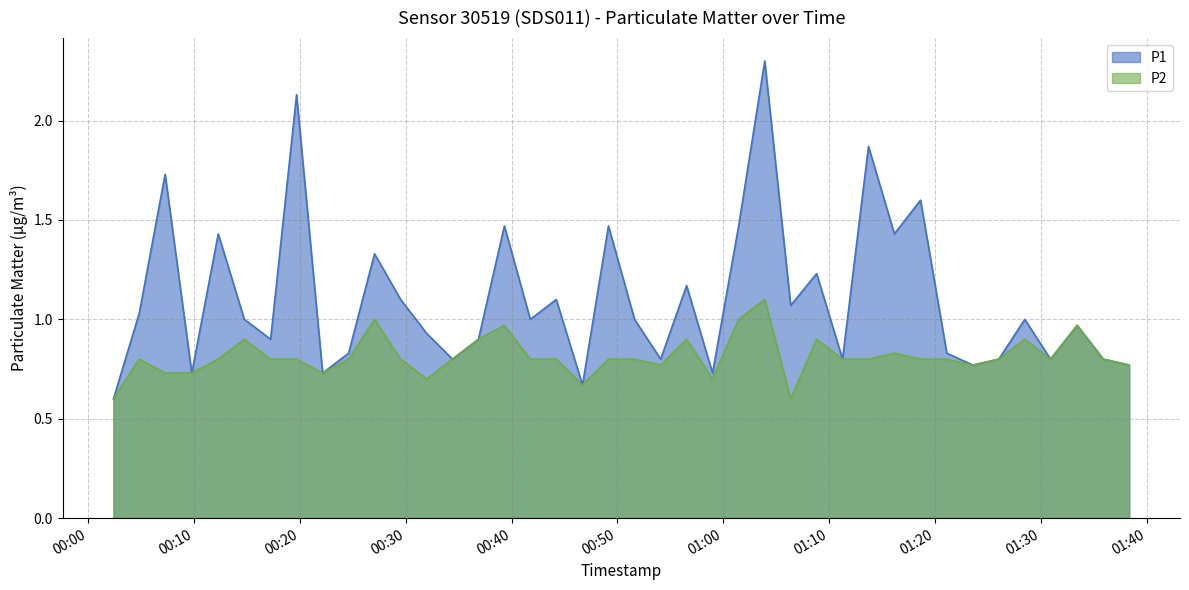

Rank the categories by P2 value from lowest to highest.

2022-07-05T00:02:23, 2022-07-05T01:06:22, 2022-07-05T00:46:42, 2022-07-05T00:31:58, 2022-07-05T00:58:59, 2022-07-05T00:07:16, 2022-07-05T00:09:47, 2022-07-05T00:22:09, 2022-07-05T00:54:05, 2022-07-05T01:23:35, 2022-07-05T01:38:21, 2022-07-05T00:04:49, 2022-07-05T00:12:17, 2022-07-05T00:17:14, 2022-07-05T00:19:41, 2022-07-05T00:24:36, 2022-07-05T00:29:31, 2022-07-05T00:34:25, 2022-07-05T00:41:46, 2022-07-05T00:44:13, 2022-07-05T00:49:09, 2022-07-05T00:51:37, 2022-07-05T01:11:16, 2022-07-05T01:13:43, 2022-07-05T01:18:38, 2022-07-05T01:21:07, 2022-07-05T01:26:02, 2022-07-05T01:30:55, 2022-07-05T01:35:54, 2022-07-05T01:16:10, 2022-07-05T00:14:45, 2022-07-05T00:36:52, 2022-07-05T00:56:32, 2022-07-05T01:08:49, 2022-07-05T01:28:29, 2022-07-05T00:39:19, 2022-07-05T01:33:26, 2022-07-05T00:27:03, 2022-07-05T01:01:27, 2022-07-05T01:03:55